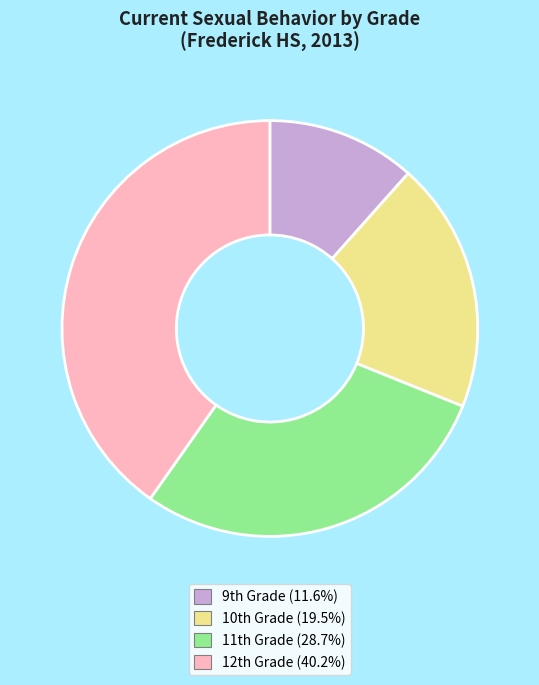

Which slice is the largest?

12th Grade